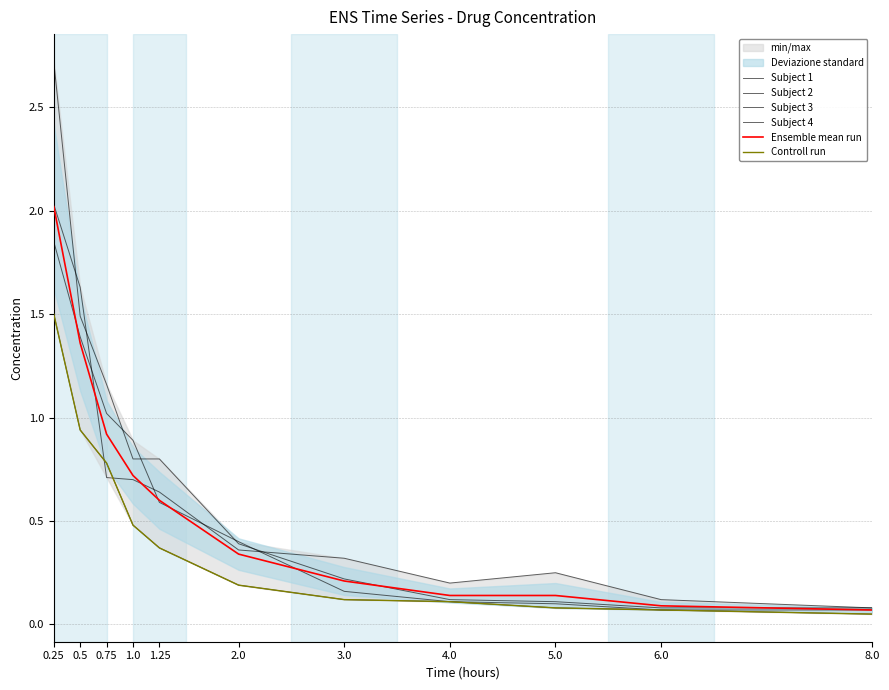

What is the average value of the Controll run series?

0.4